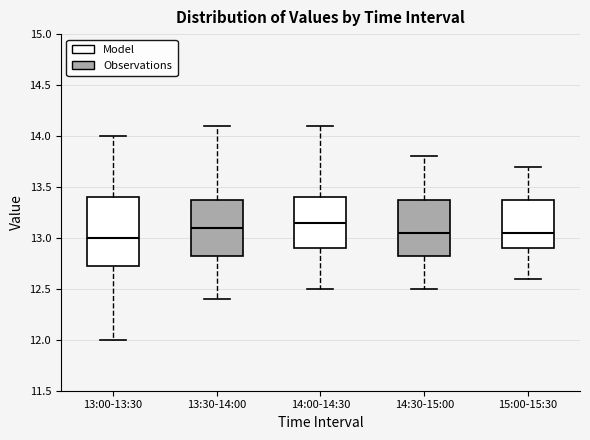

Where does the median line of the box for 13:30-14:00 sit on the y-axis? The values are not printed on the chart, so give them approximately, as read against the axis.

13.10